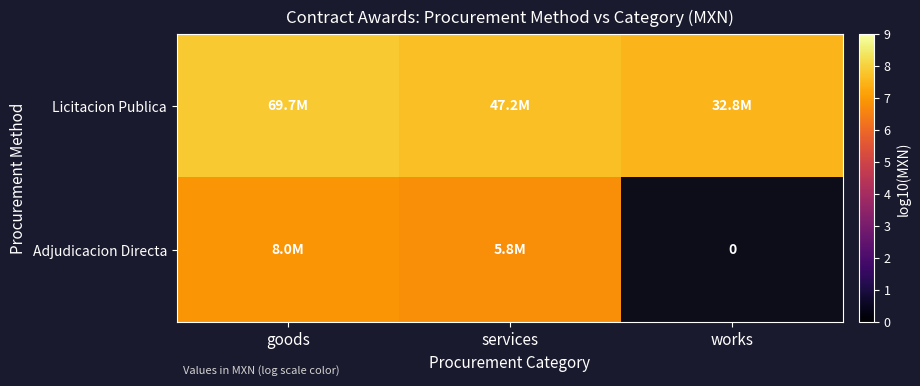

At how many categories does at least one series exceed 7?

3